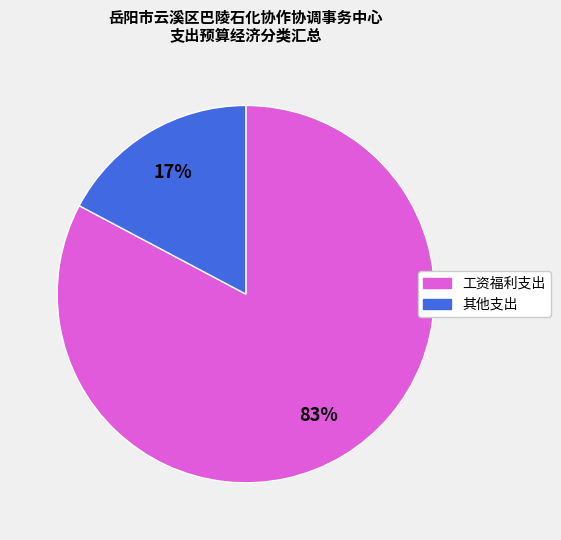

Which category accounts for the majority?

工资福利支出